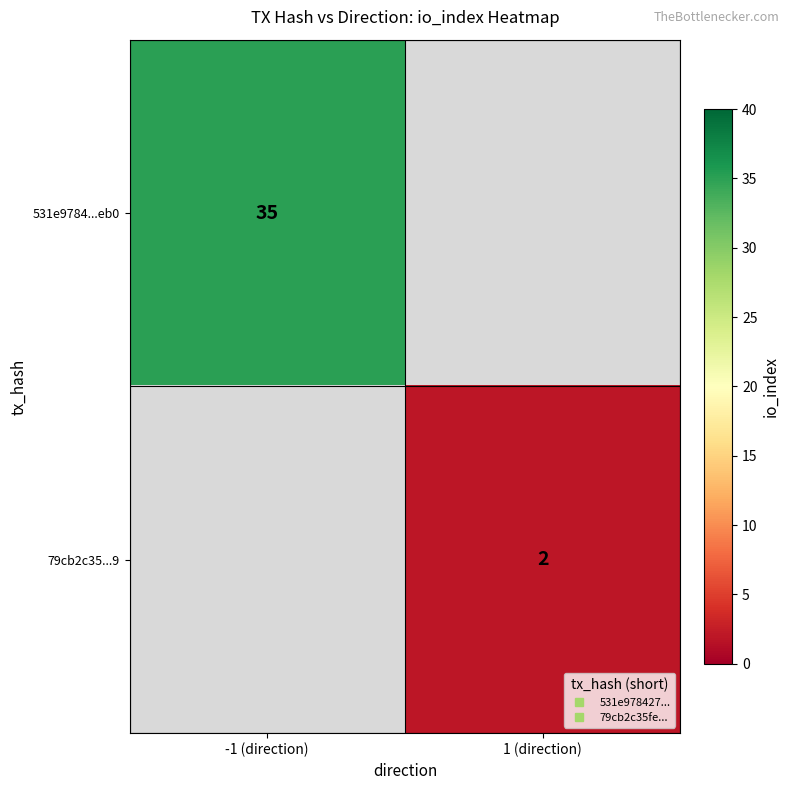

Which label corresponds to the smallest value in the chart?

1 (direction)